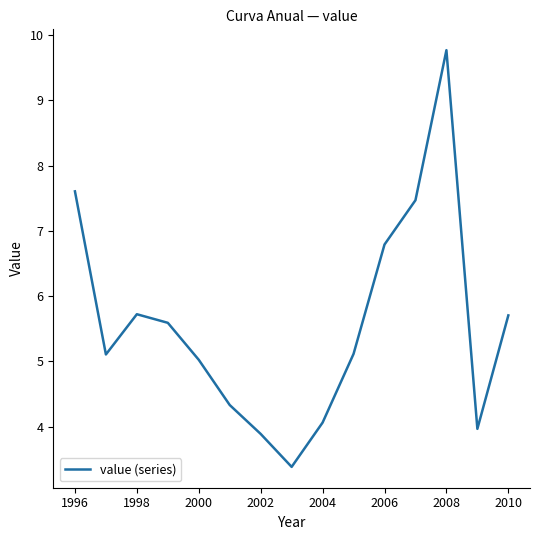

What is the smallest value displayed?

3.4